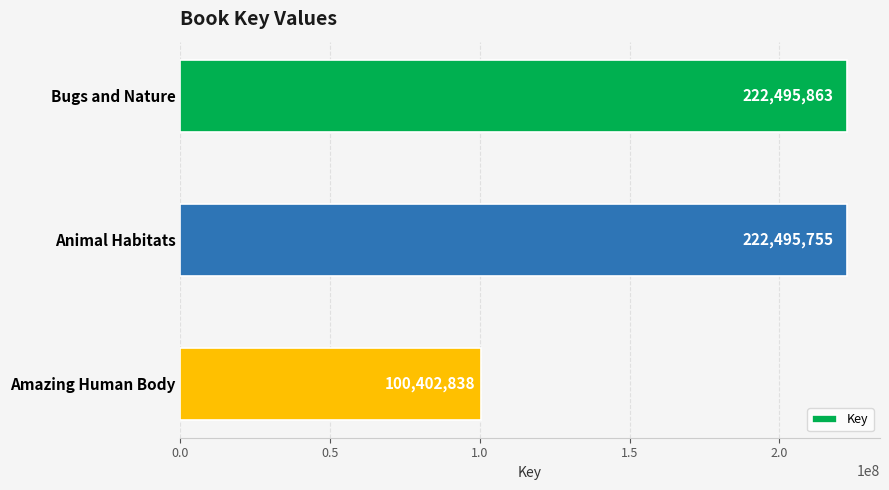

What is the greatest value displayed?

222495863